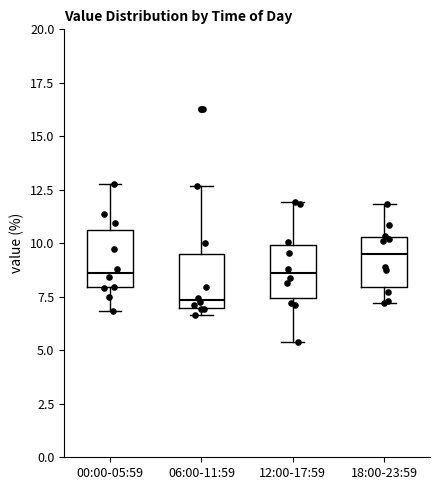

Reading left to right, transcribe this box plot: for each box, give where its median line is, the range the box spans, and where its two whiskers end, as read against the y-axis. The values are not printed on the chart, so give them approximately, as read against the axis.

00:00-05:59: median 8.5, box 8.0 to 10.5, whiskers 7.0 to 13.0
06:00-11:59: median 7.5, box 7.0 to 9.5, whiskers 6.5 to 12.5
12:00-17:59: median 8.5, box 7.5 to 10.0, whiskers 5.5 to 12.0
18:00-23:59: median 9.5, box 8.0 to 10.5, whiskers 7.0 to 12.0